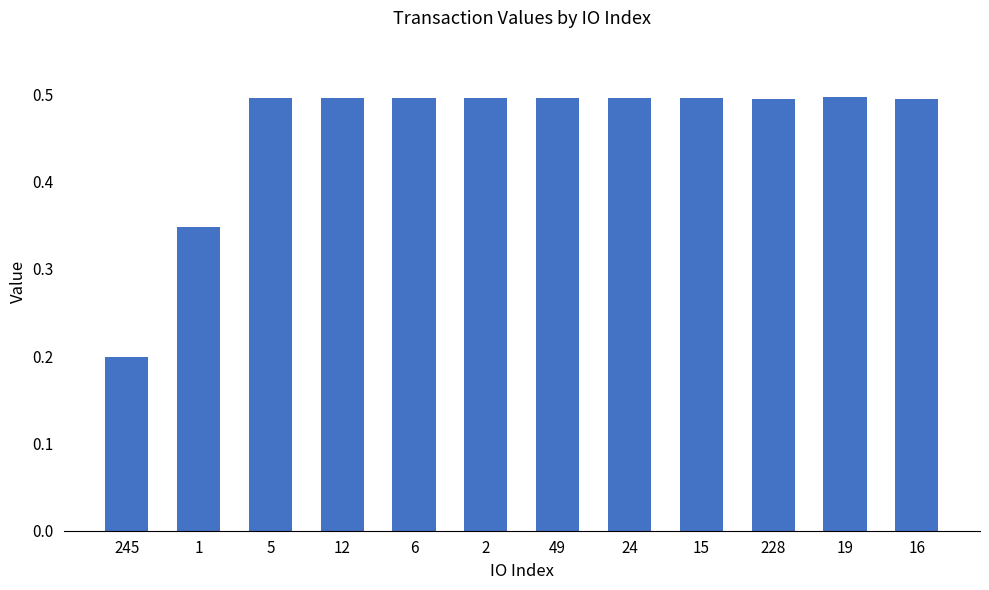

How many bars are there in total?

12